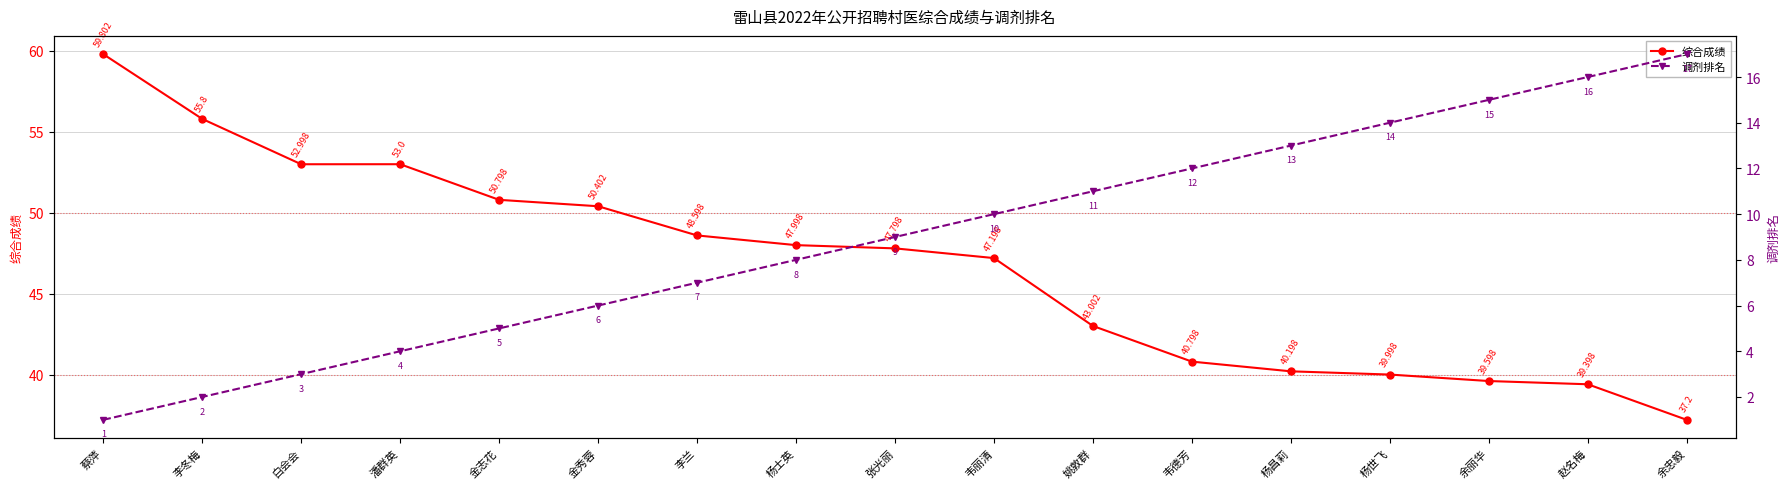

At which category is the sum across all series the highest?

蔡萍